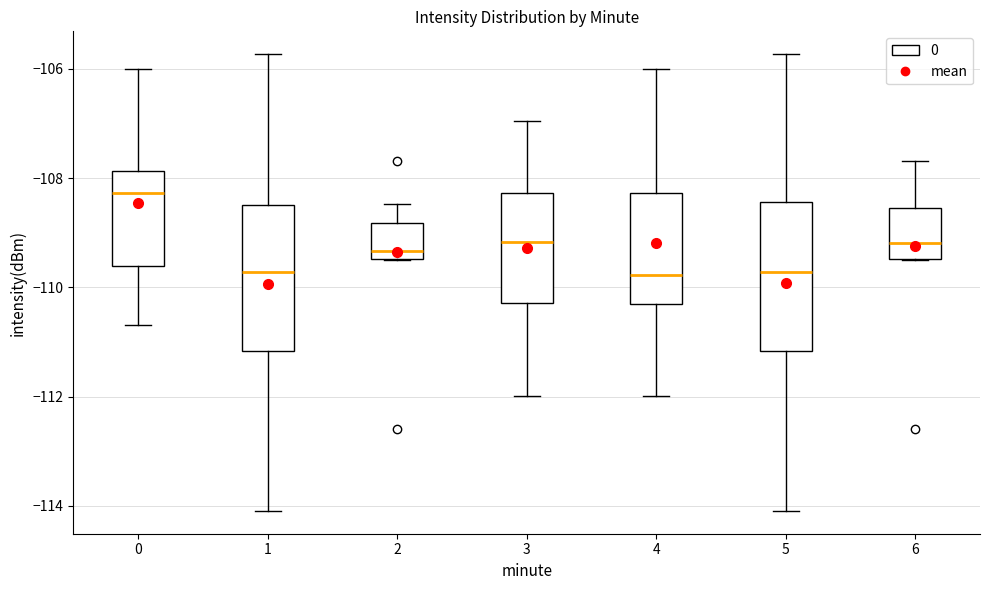

Reading left to right, read every box against the y-axis: the position of its median line, the range the box covers, and the ends of its whiskers. The values are not printed on the chart, so give them approximately, as read against the axis.

0: median -108.2, box -109.6 to -107.8, whiskers -110.6 to -106.0
1: median -109.8, box -111.2 to -108.4, whiskers -114.0 to -105.8
2: median -109.4 (just above the box's lower edge), box -109.4 to -108.8, whiskers -109.4 to -108.4
3: median -109.2, box -110.2 to -108.2, whiskers -112.0 to -107.0
4: median -109.8, box -110.4 to -108.2, whiskers -112.0 to -106.0
5: median -109.8, box -111.2 to -108.4, whiskers -114.0 to -105.8
6: median -109.2, box -109.4 to -108.6, whiskers -109.4 to -107.6